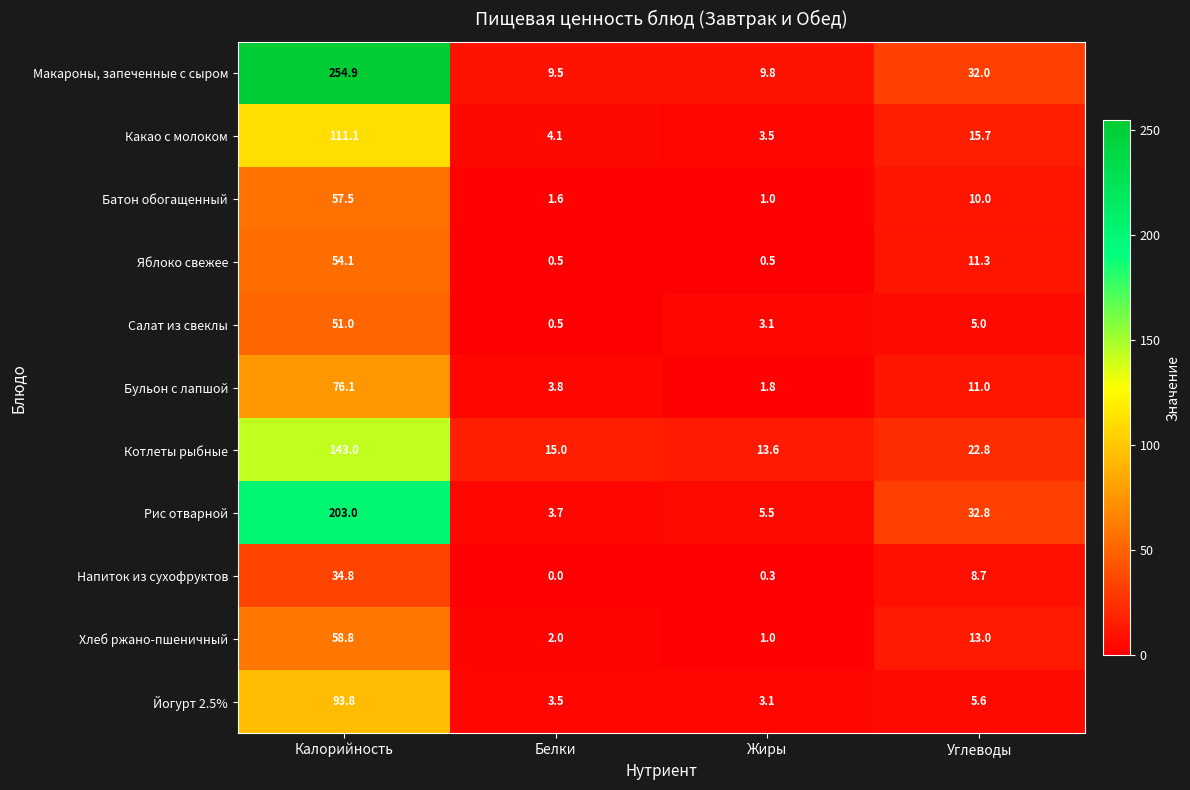

Which series has the largest total across all categories?

Макароны, запеченные с сыром